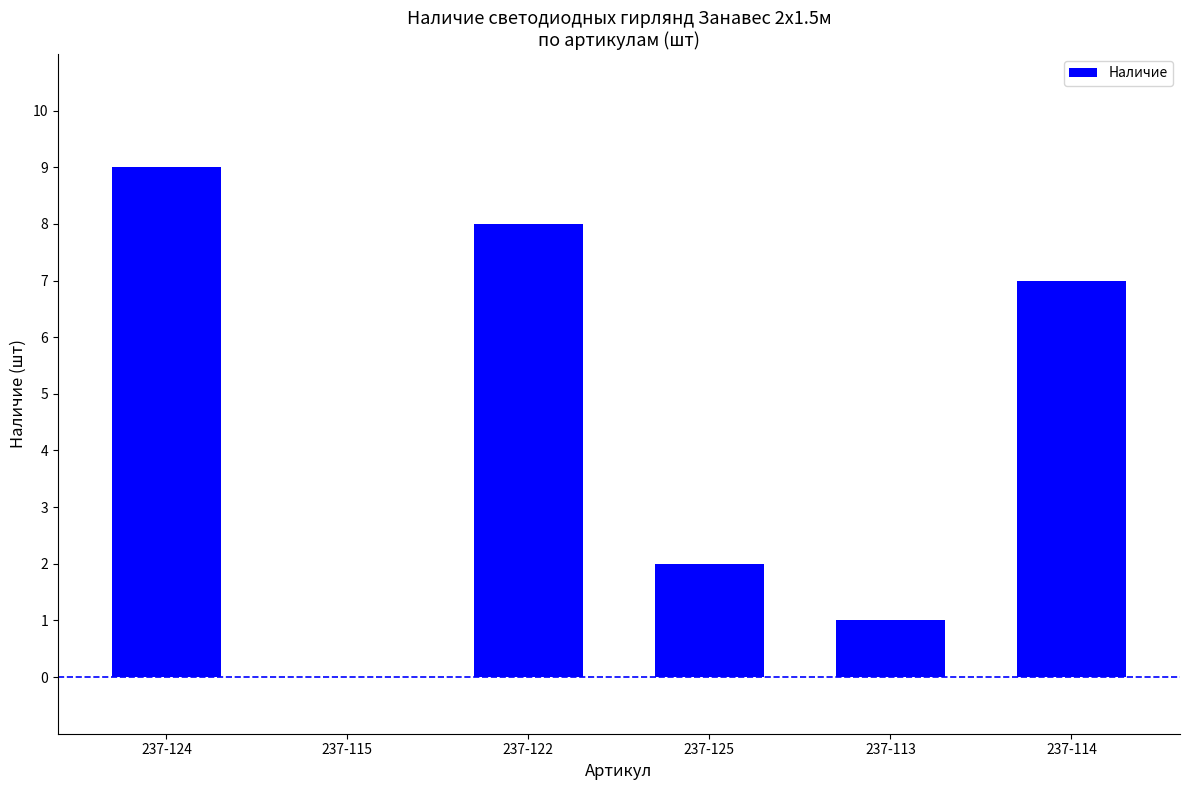

Reading right to left, transcribe all the data shown in this chart.

7	1	2	8	0	9